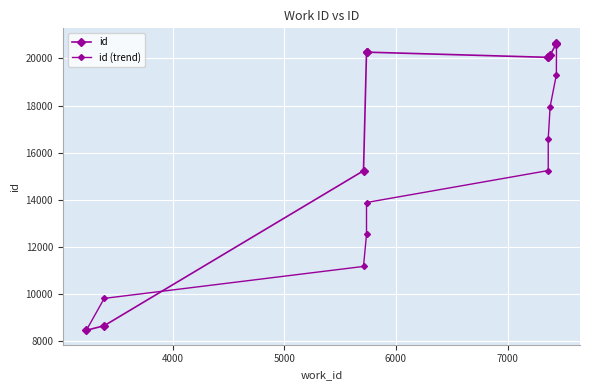

What is the difference between the maximum and second lowest values in the id series?

12001.0